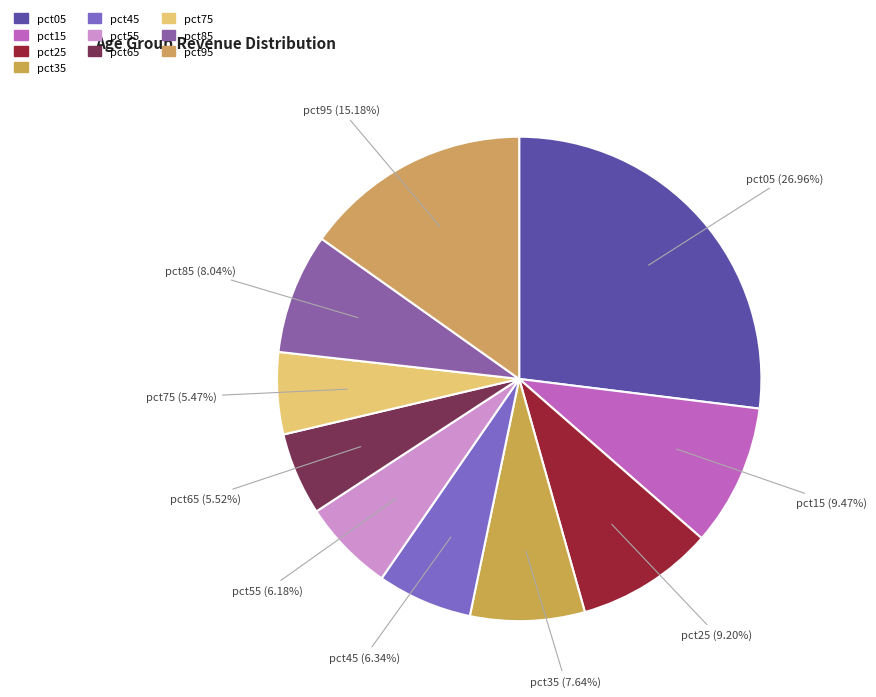

Do pct85 and pct05 together represent more than half of the pie?

No